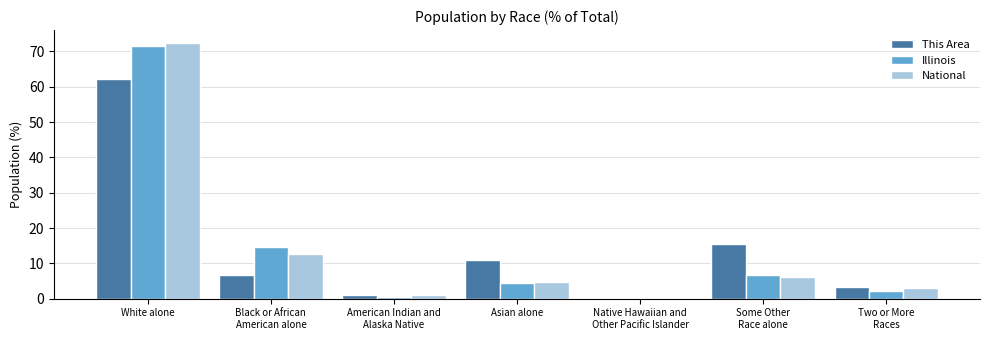

The Illinois series shows 71.5 at White alone. True or false?

True